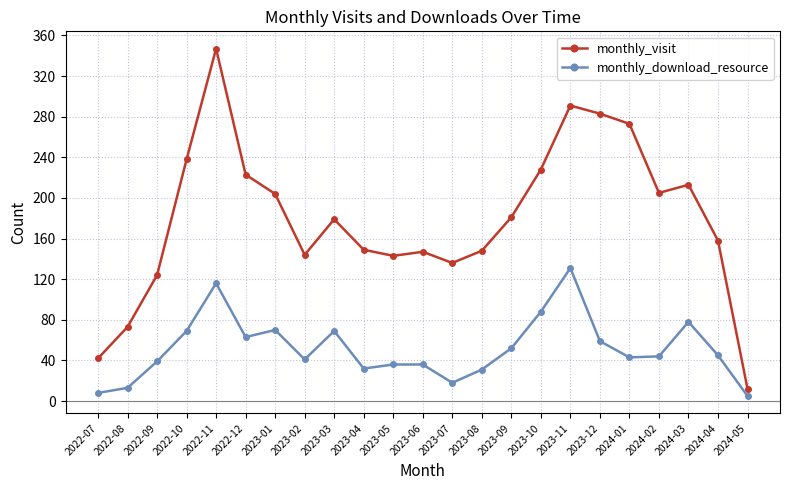

Between 2023-12 and 2024-04, which series saw the biggest shift?

monthly_visit